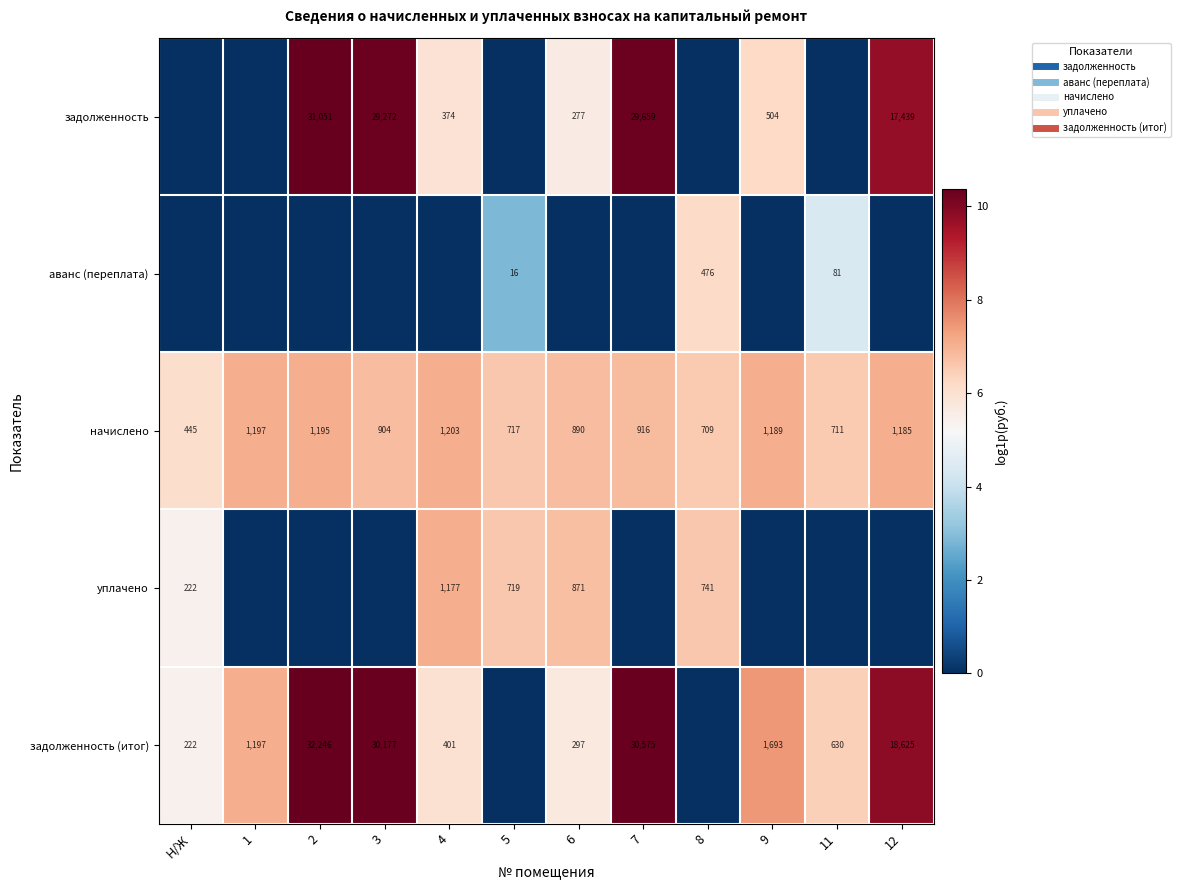

Which series has the widest spread of values?

задолженность (итог)